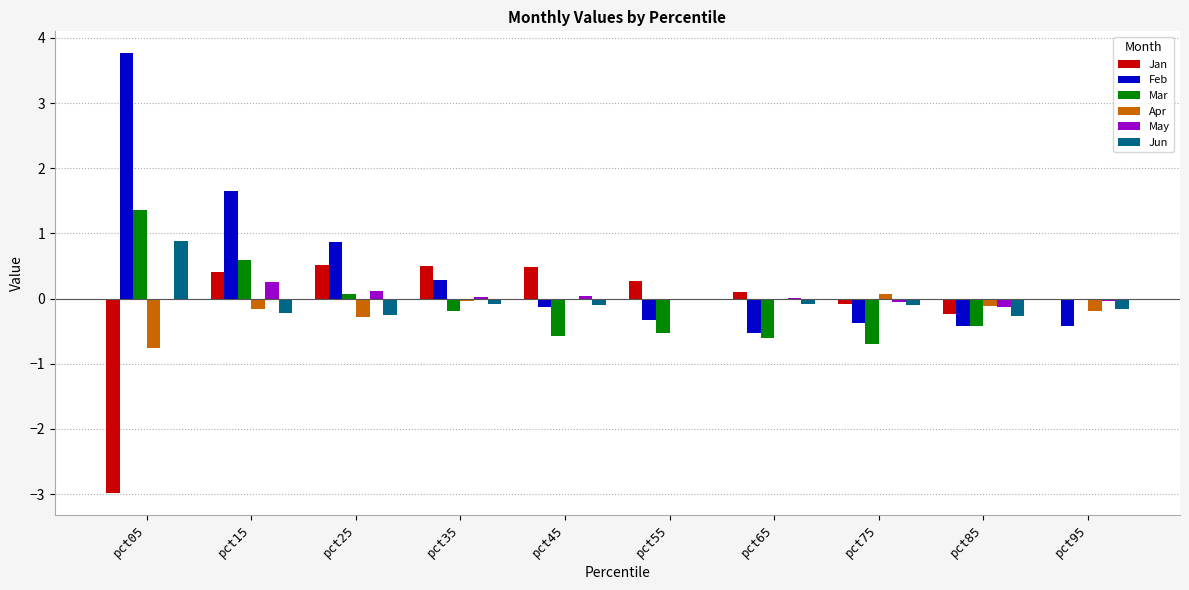

Is it true that Apr equals -0.2 at pct15?

True